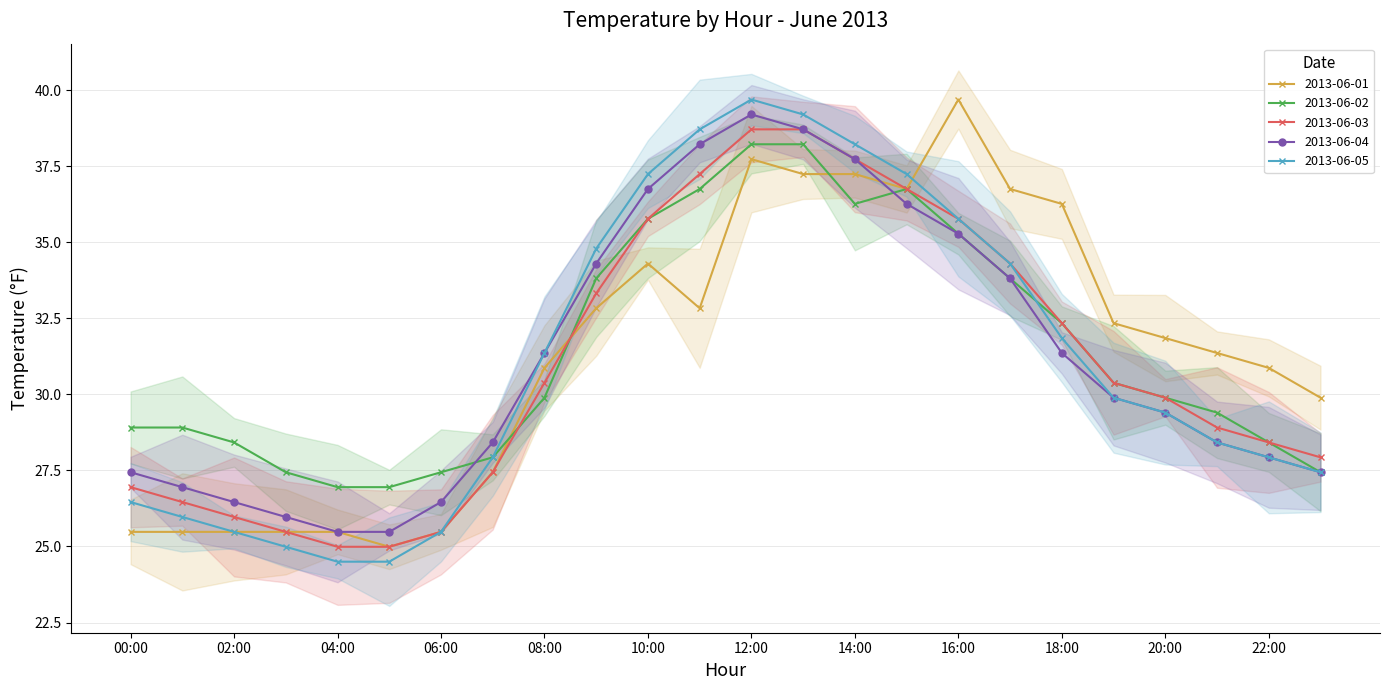

Where is the first local minimum for 2013-06-01?

05:00